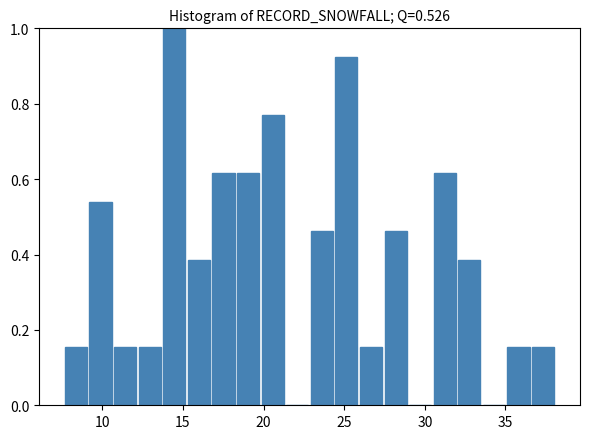

Around what value on the x-axis is the tallest bar? Give the approximate position of its centre, as read against the axis.

14.5